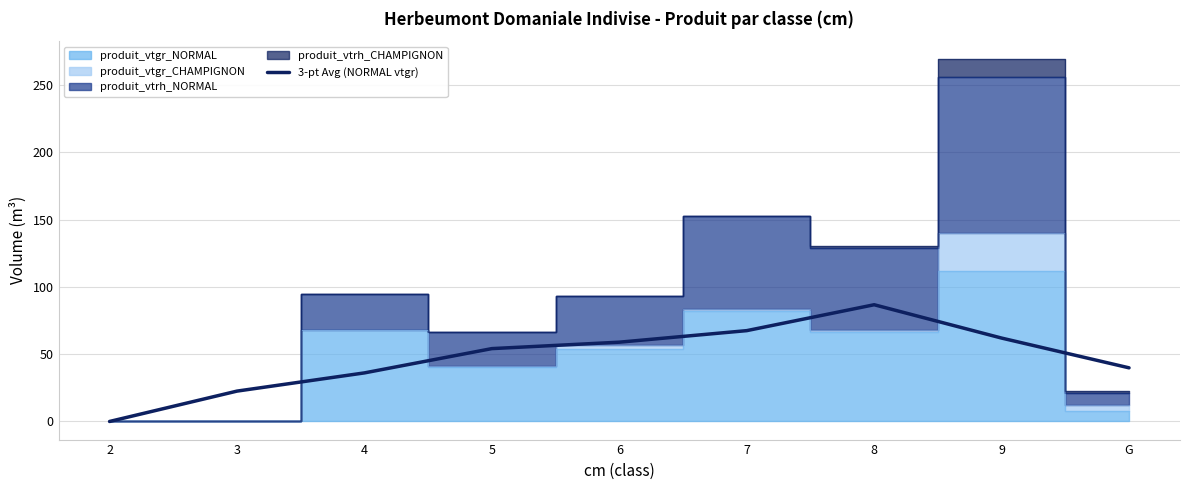

What is the label of the 8th point from the right?

3